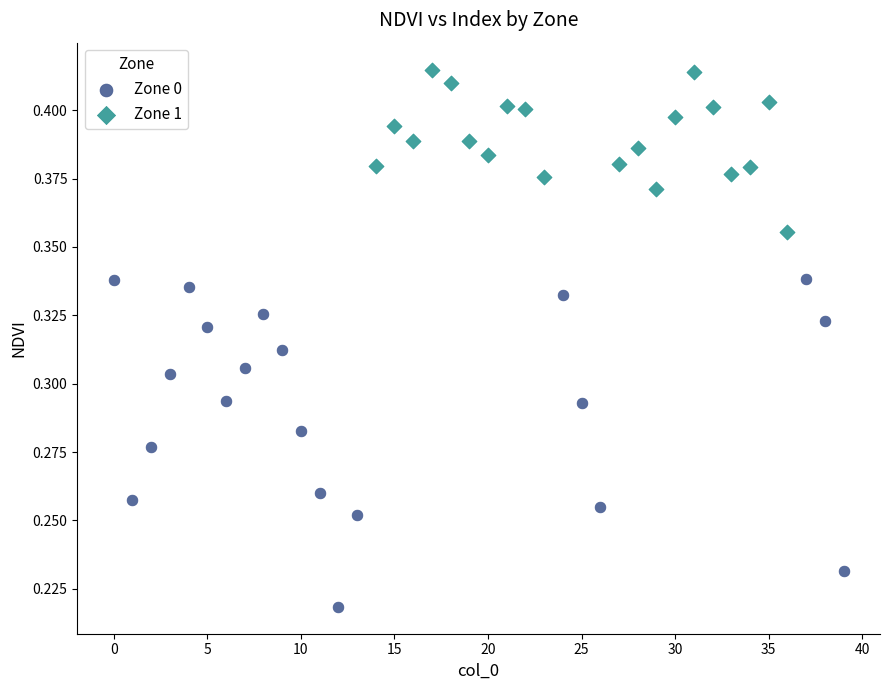

What are all the series names shown in the legend?

Zone 0, Zone 1